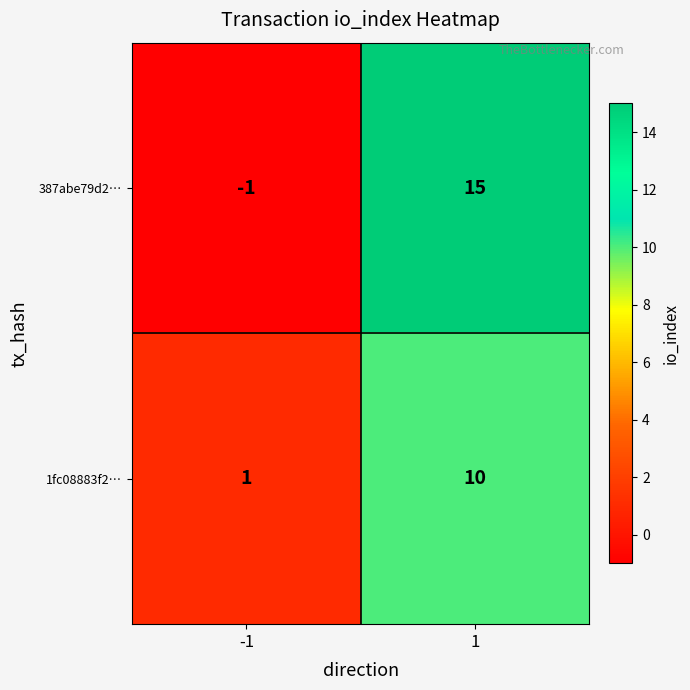

Which series has the largest range (max minus min)?

387abe79d2…